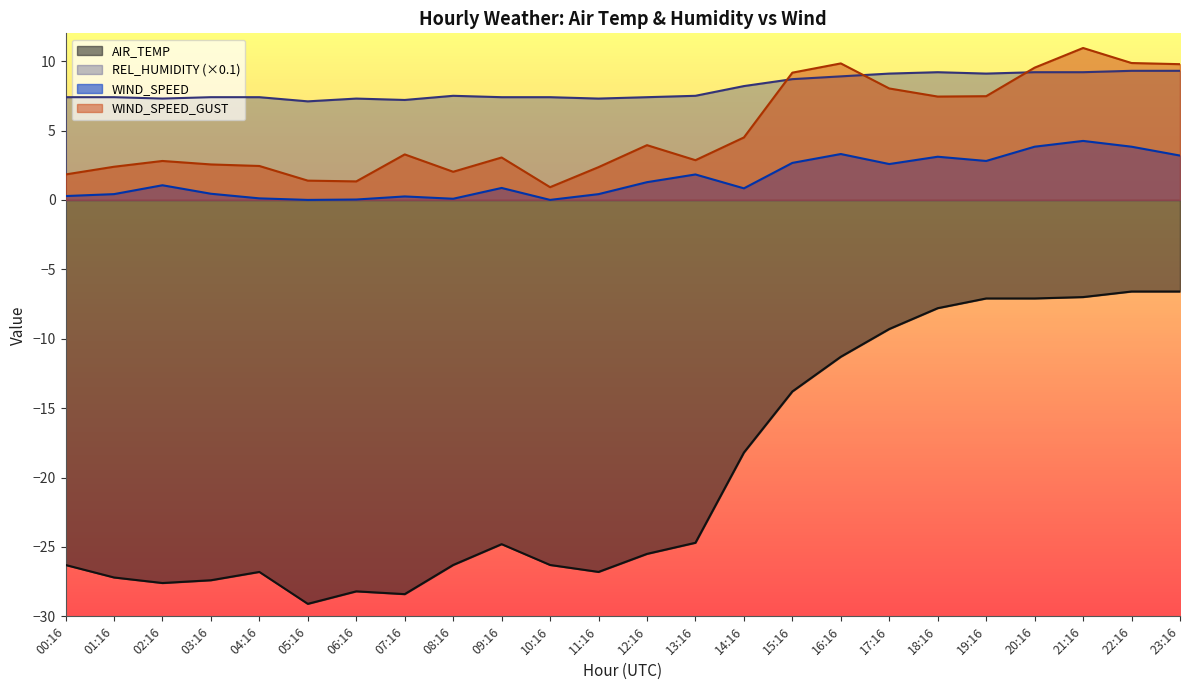

Which series has the largest range (max minus min)?

AIR_TEMP